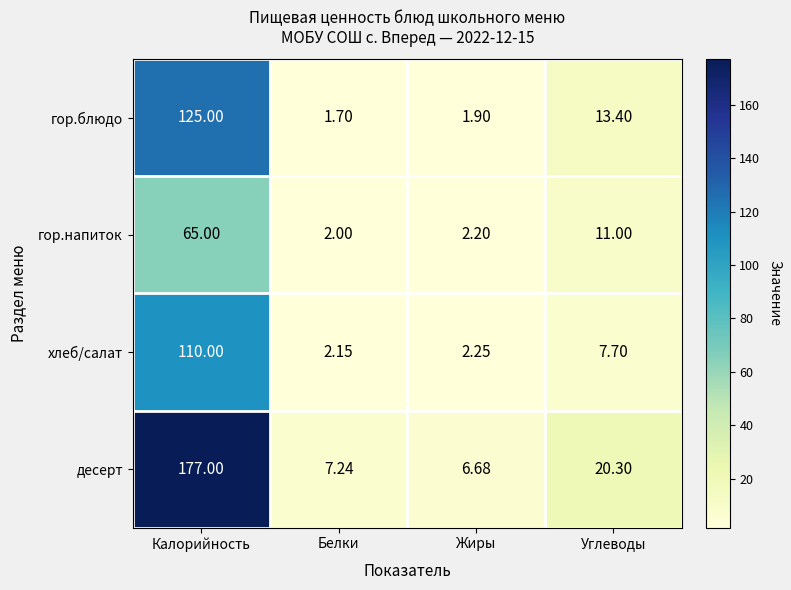

Which series has the widest spread of values?

десерт